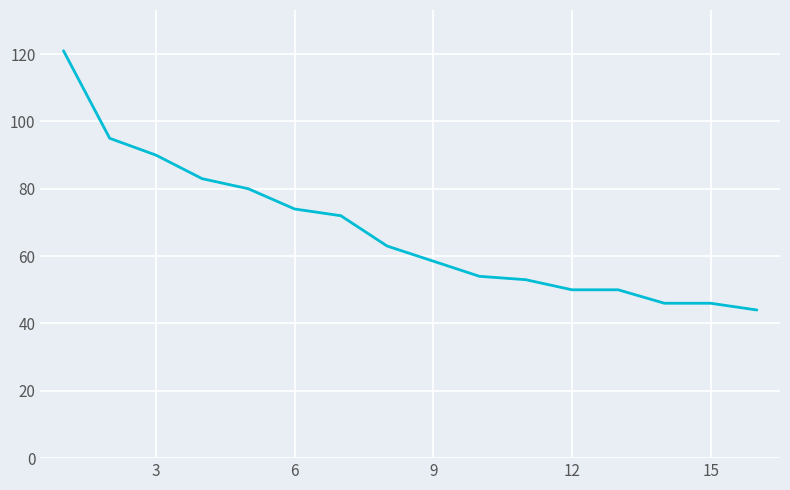

What is the value of the 5th point from the left?

80